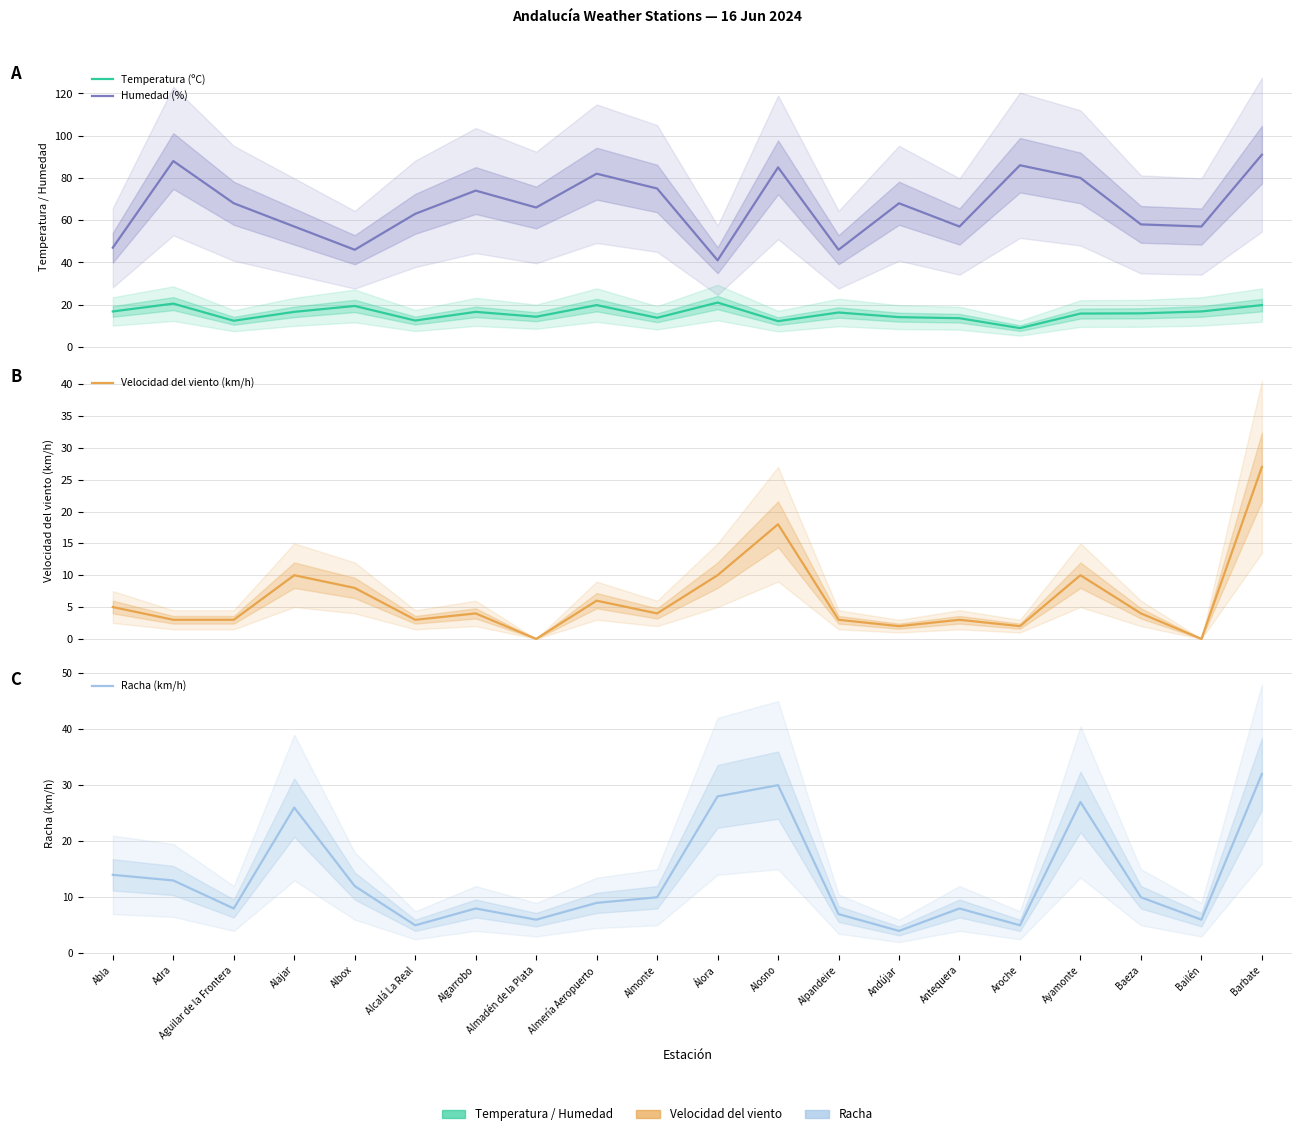

At which label does Velocidad del viento (km/h) first exceed 4?

Abla